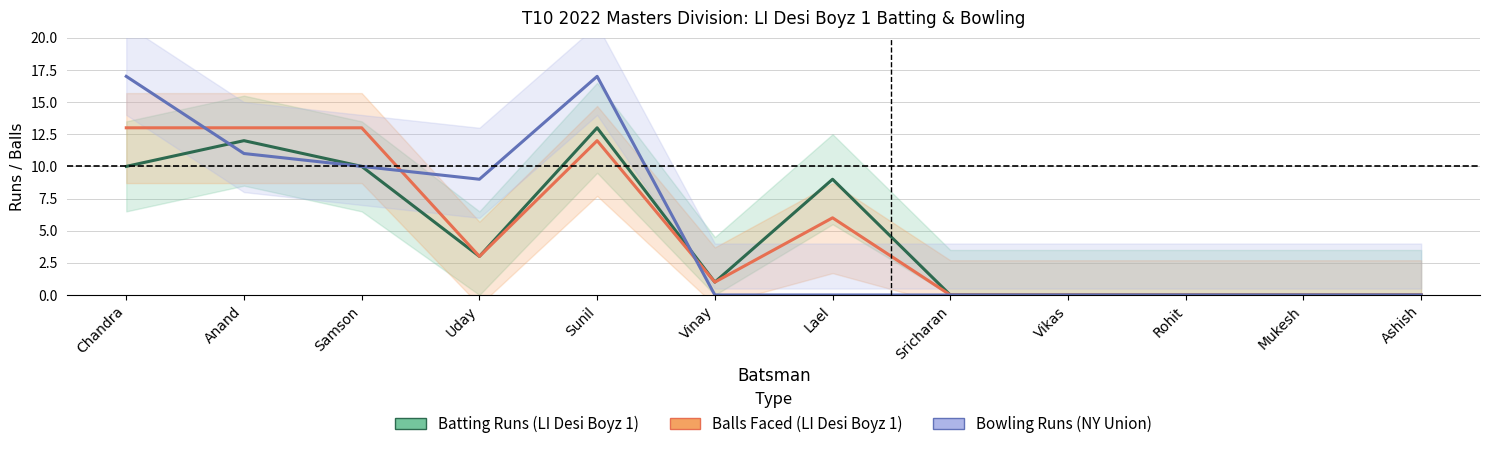

List the series in order of their peak value, highest first.

Bowling Runs (NY Union), Batting Runs (LI Desi Boyz 1), Balls Faced (LI Desi Boyz 1)